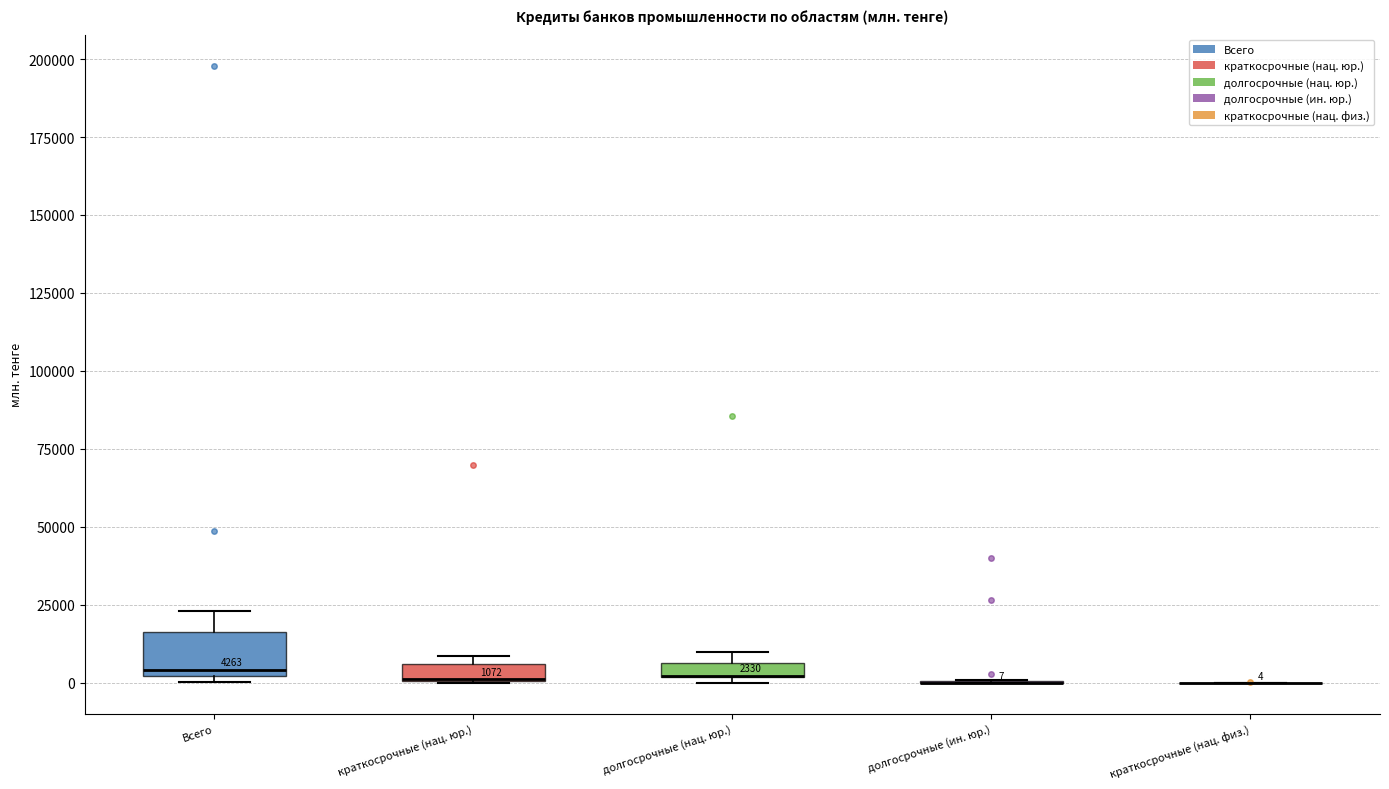

Comparing the boxes themselves (not the whiskers), which one is the tallest?

Всего